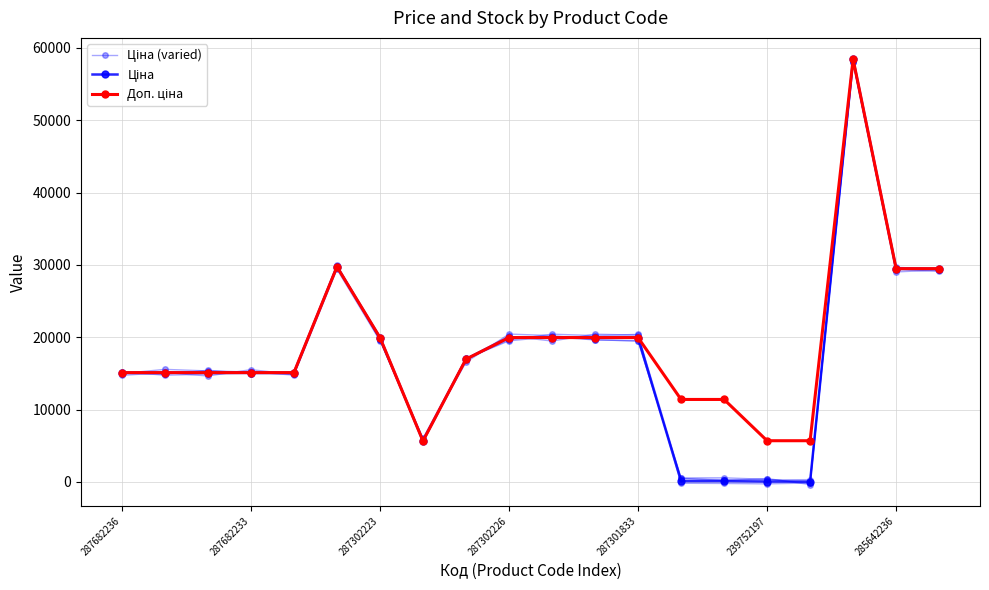

How many data points does each series have?

20